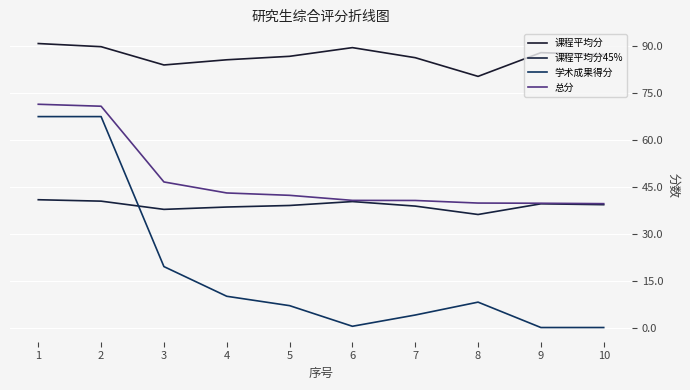

List the labels in order of 学术成果得分 value, smallest first.

9, 10, 6, 7, 5, 8, 4, 3, 1, 2